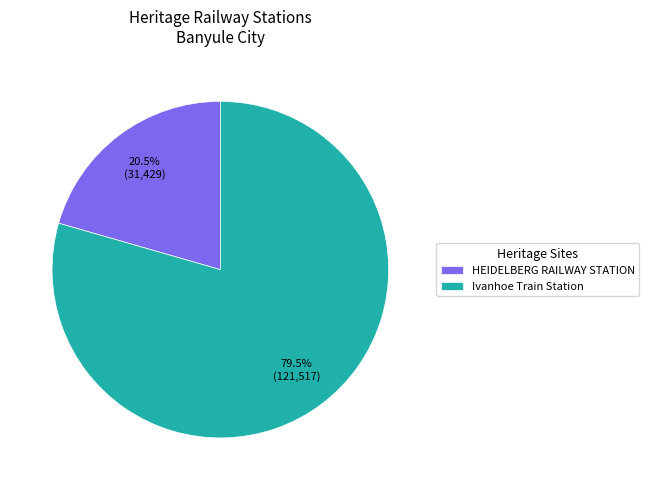

Count the number of slices in the pie.

2